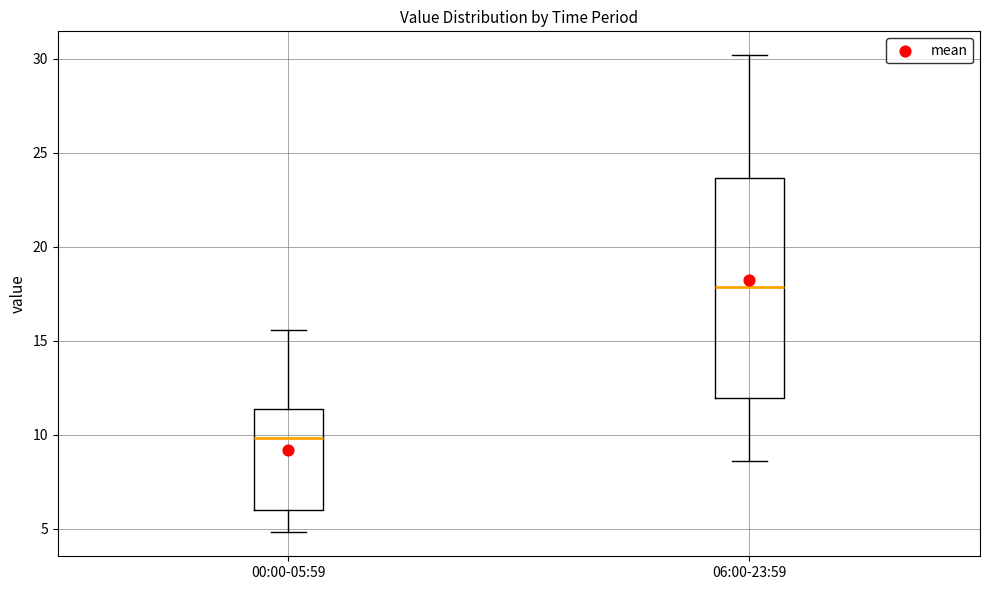

Which box is the tallest, from its lower edge to its upper edge?

06:00-23:59